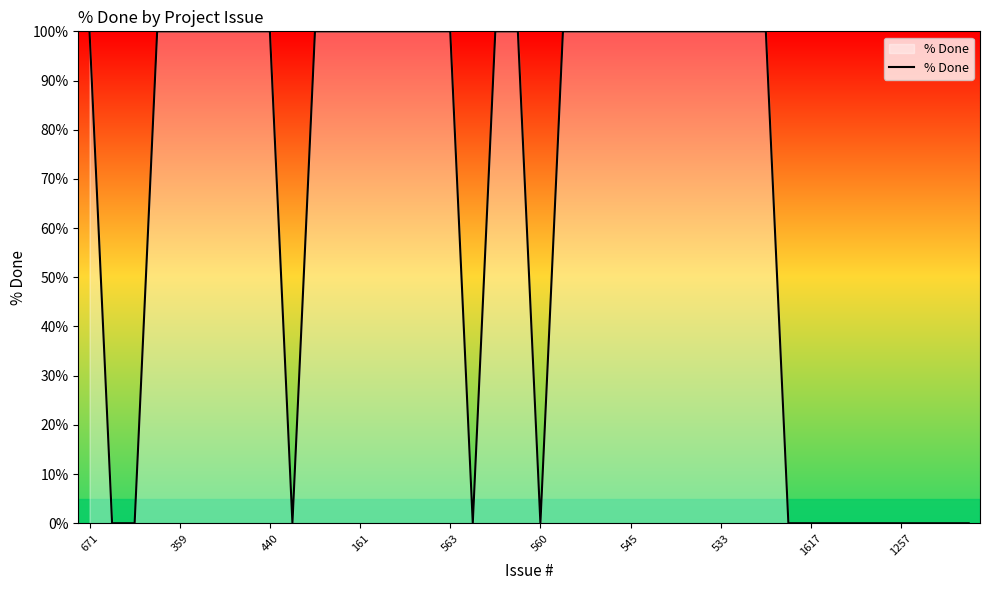

Count the values in the range 0 to 100.

40